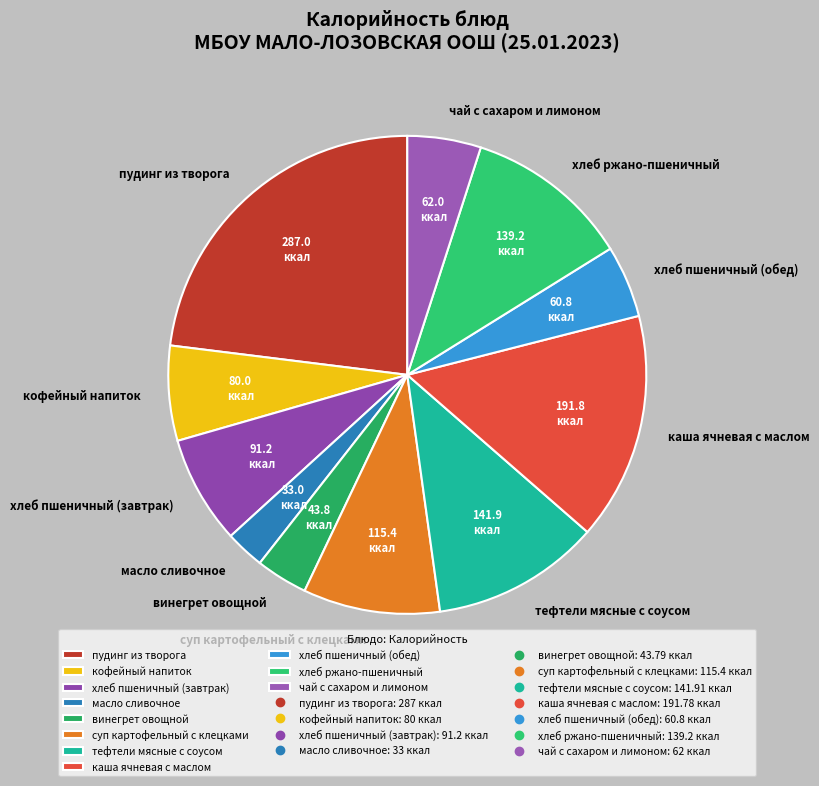

Count the number of slices in the pie.

11